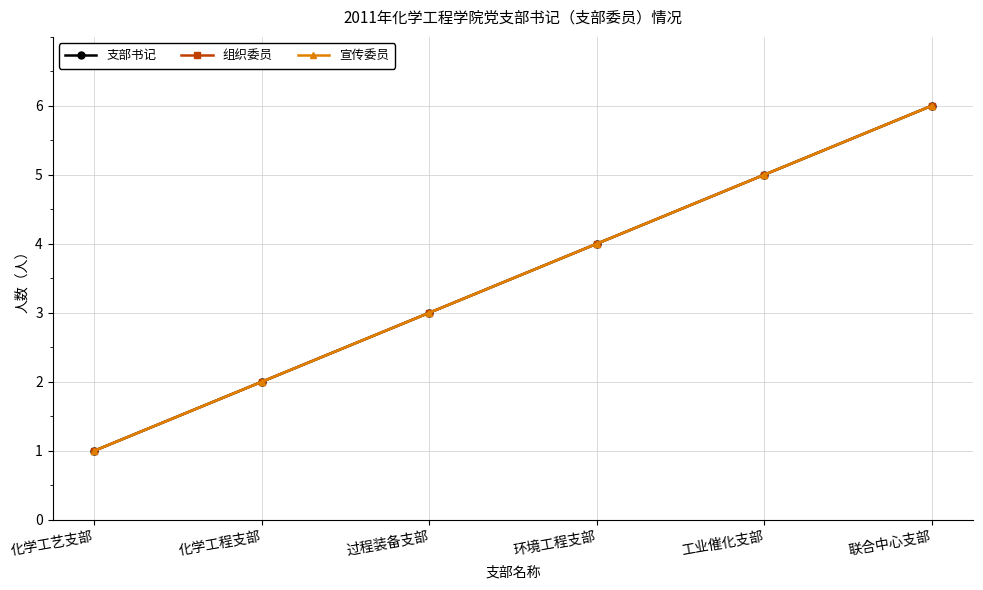

True or false: 宣传委员 and 组织委员 intersect in this chart.

False